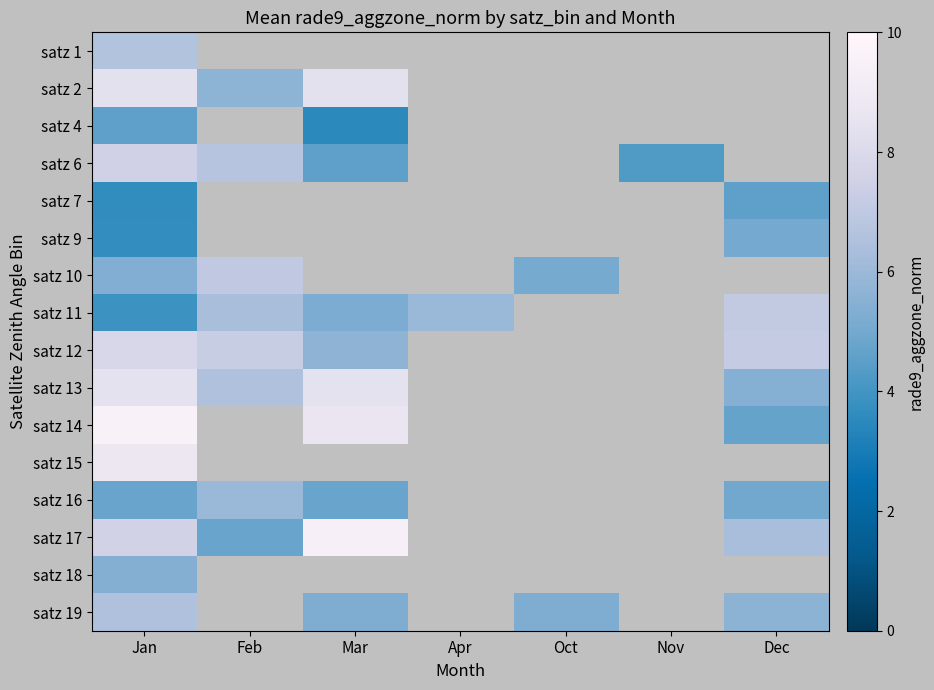

What is the minimum value shown in the chart?

3.5